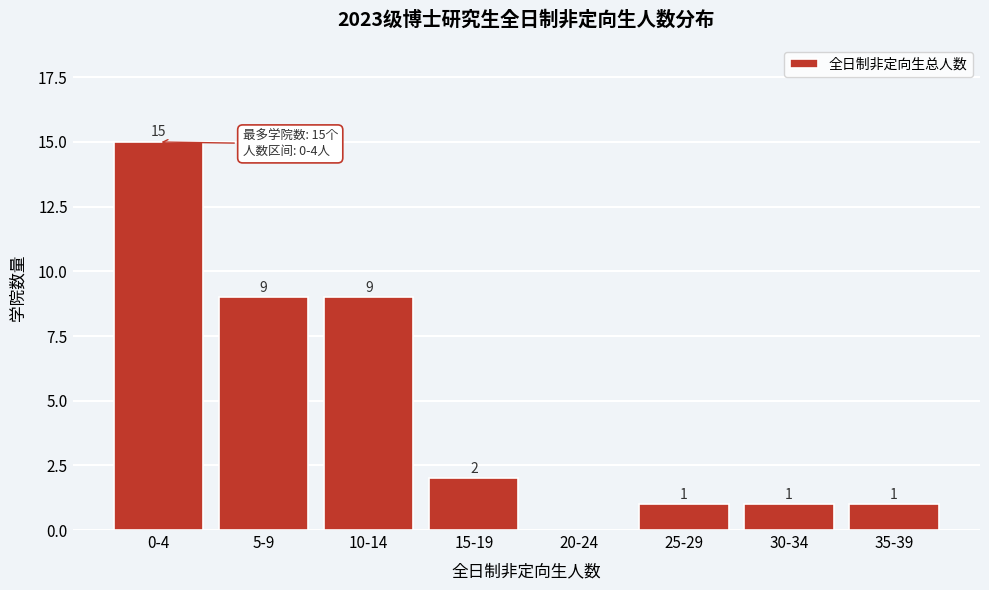

Reading left to right, list all the values displayed in this chart.

0-4=15	5-9=9	10-14=9	15-19=2	20-24=0	25-29=1	30-34=1	35-39=1